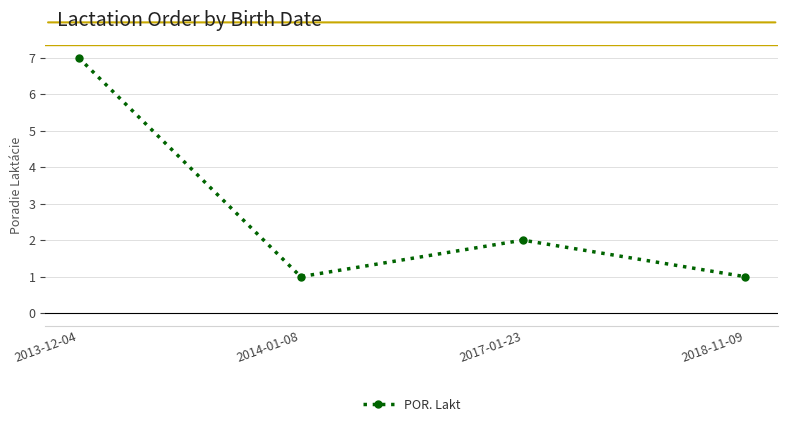

How many values are between 1 and 7?

4